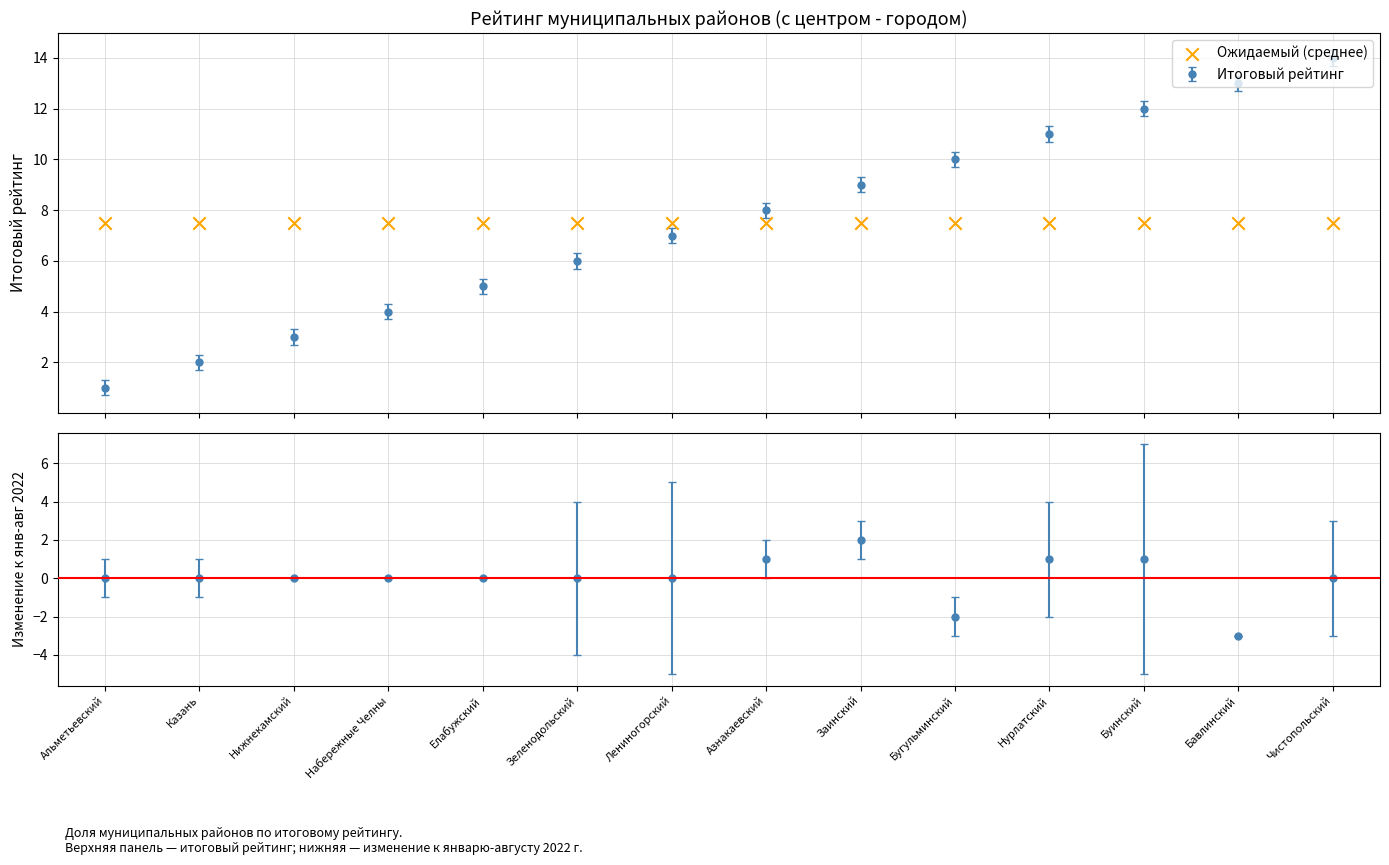

What is the change in value from Азнакаевский to Нурлатский?

+3